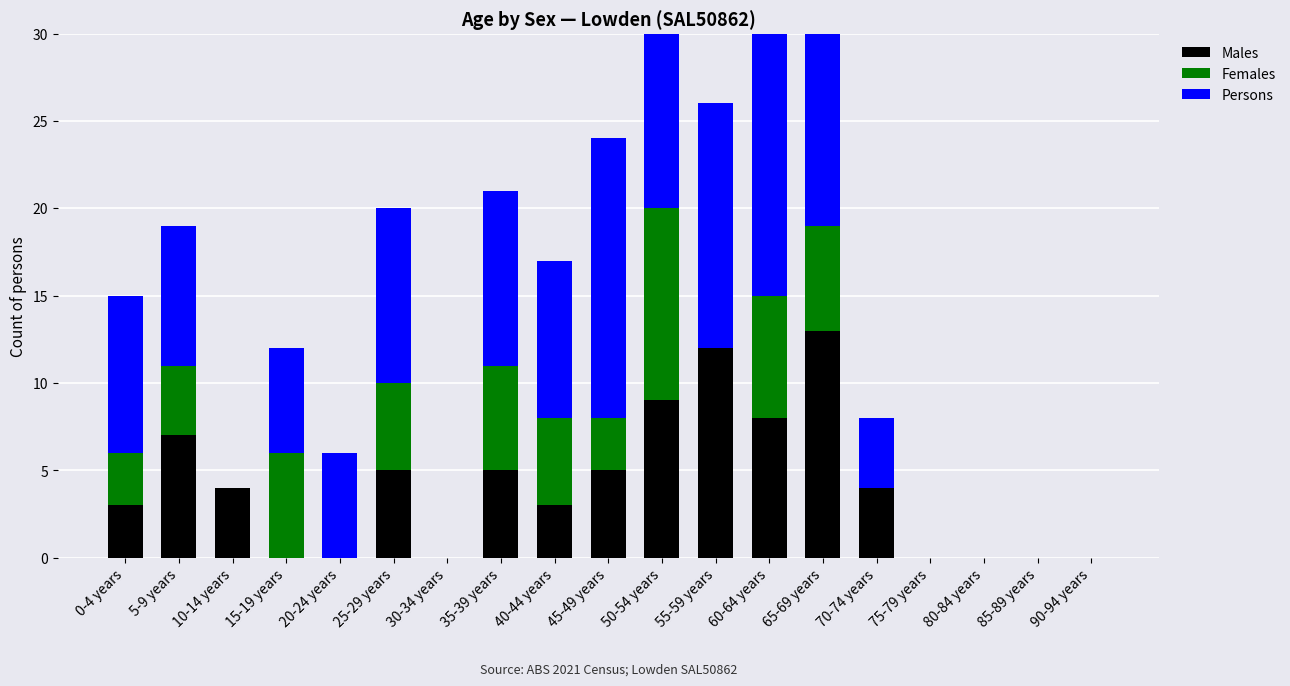

What is the label of the 19th bar from the right?

0-4 years